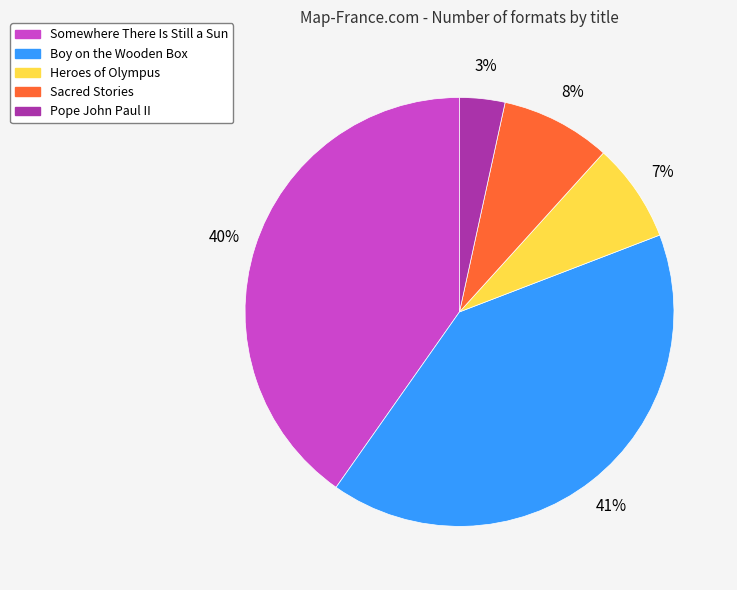

Does Sacred Stories represent more than half of the total?

No